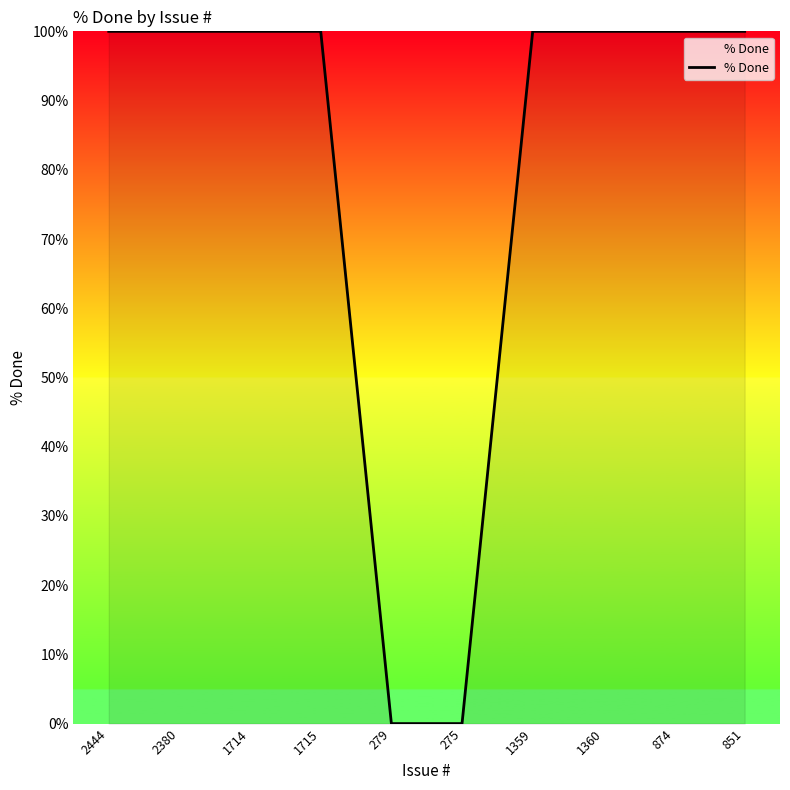

The value at 1360 is 28. True or false?

False